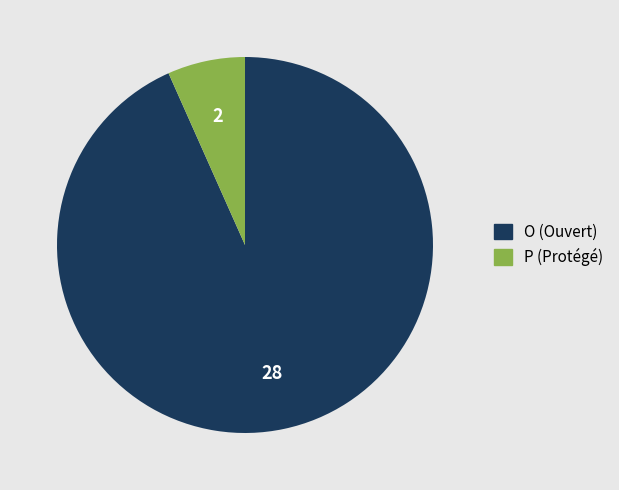

Which slice is the smallest?

P